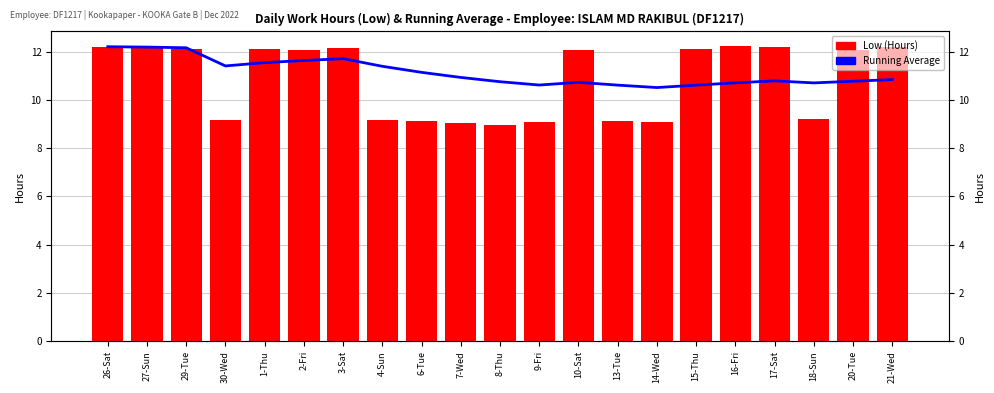

What is the difference between the maximum and minimum values in the Running Average series?

1.7